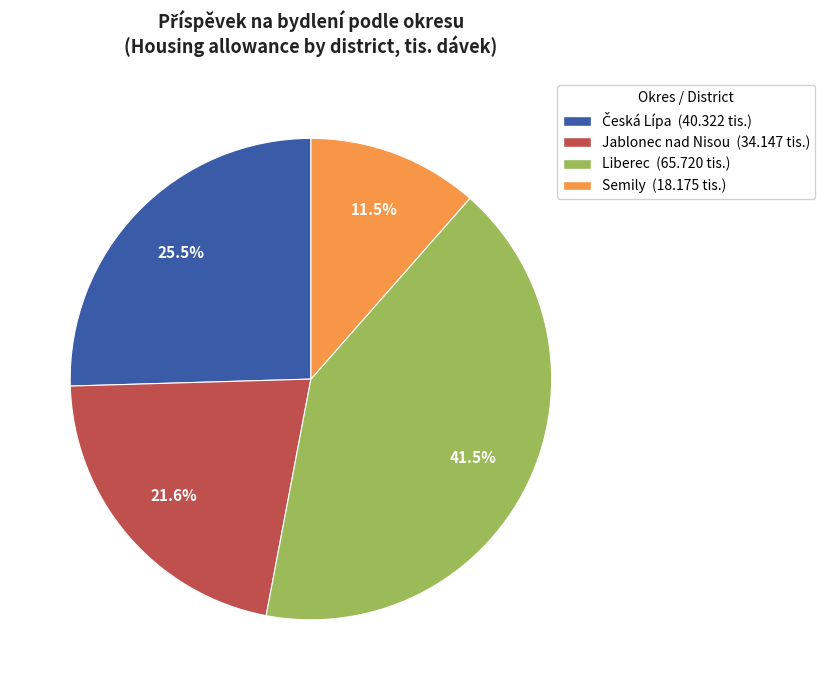

How many segments does this pie chart have?

4